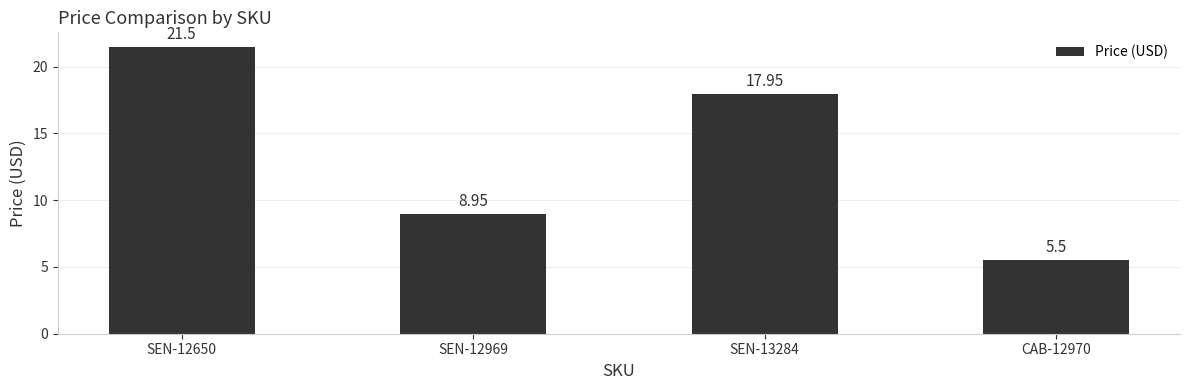

The value at CAB-12970 is 5.5. True or false?

True